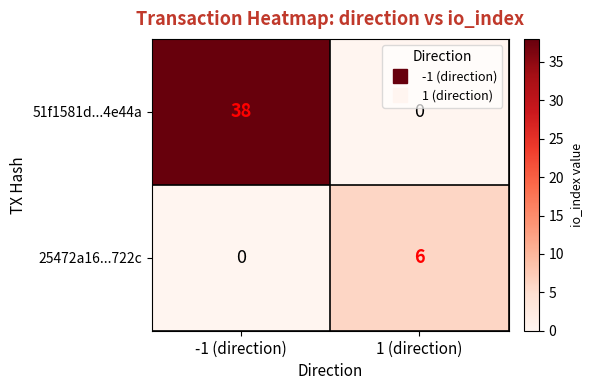

The 25472a16...722c series shows 3 at -1 (direction). True or false?

False